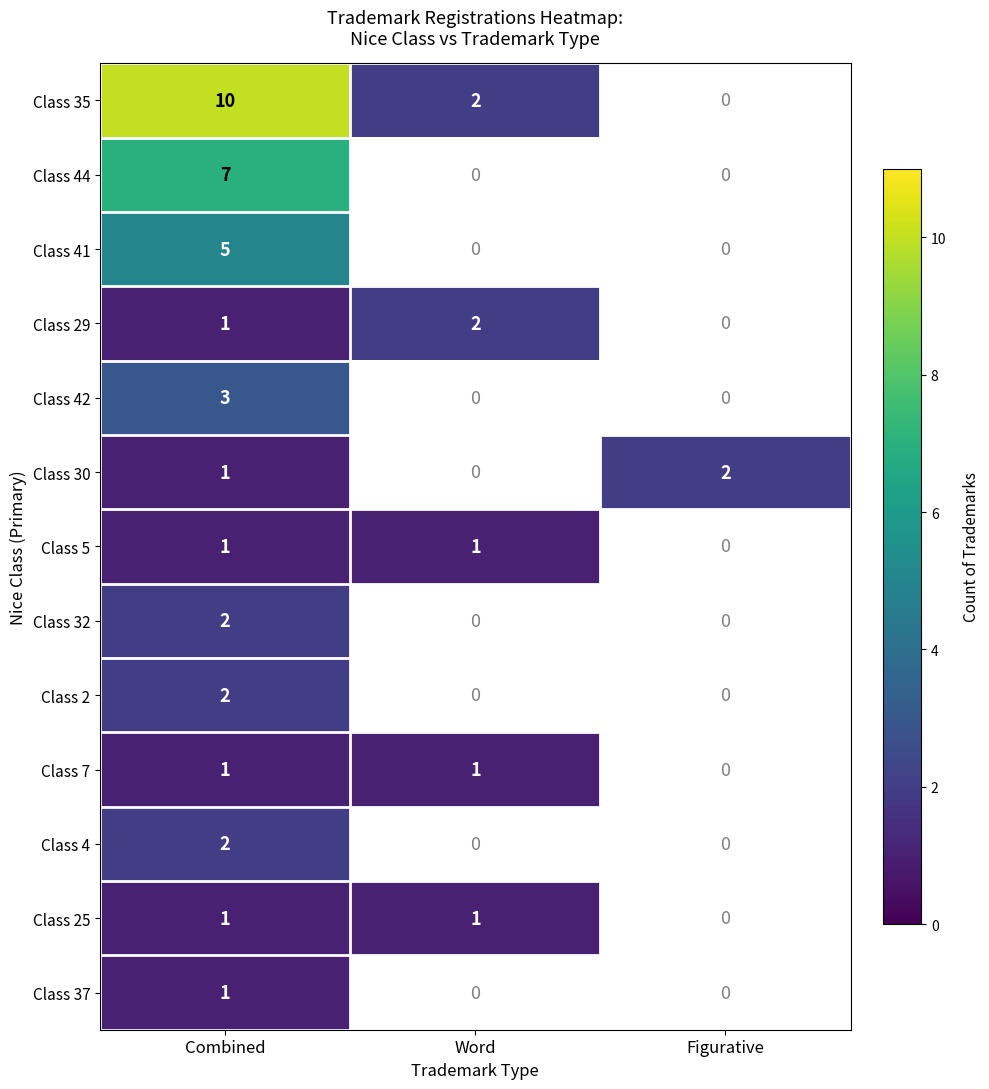

What is the difference between the highest and lowest values at Combined?

9